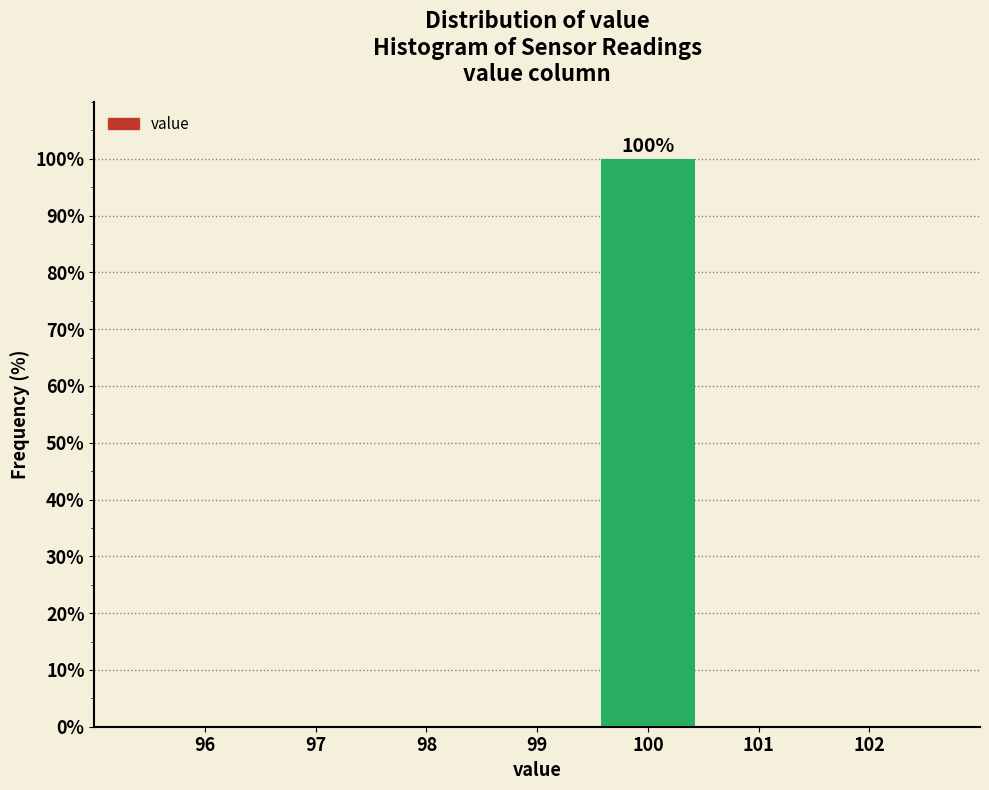

Reading right to left, what are all the values shown in this chart?

102=0	101=0	100=100	99=0	98=0	97=0	96=0